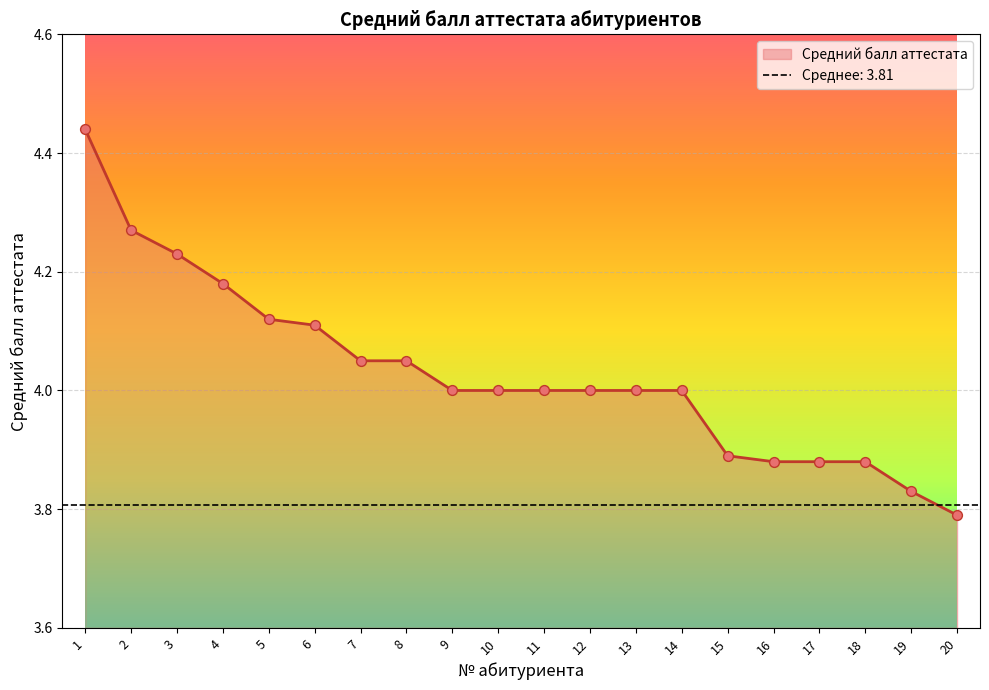

What is the ratio of the value at 3 to the value at 15?

1.1